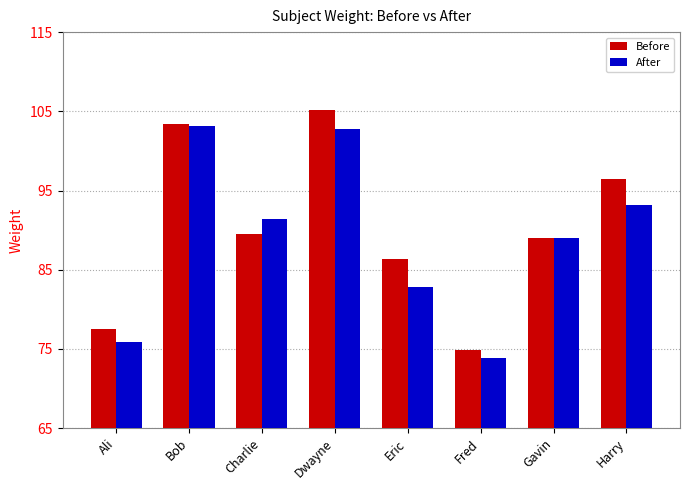

What is the approximate value of After at Gavin?

89.0